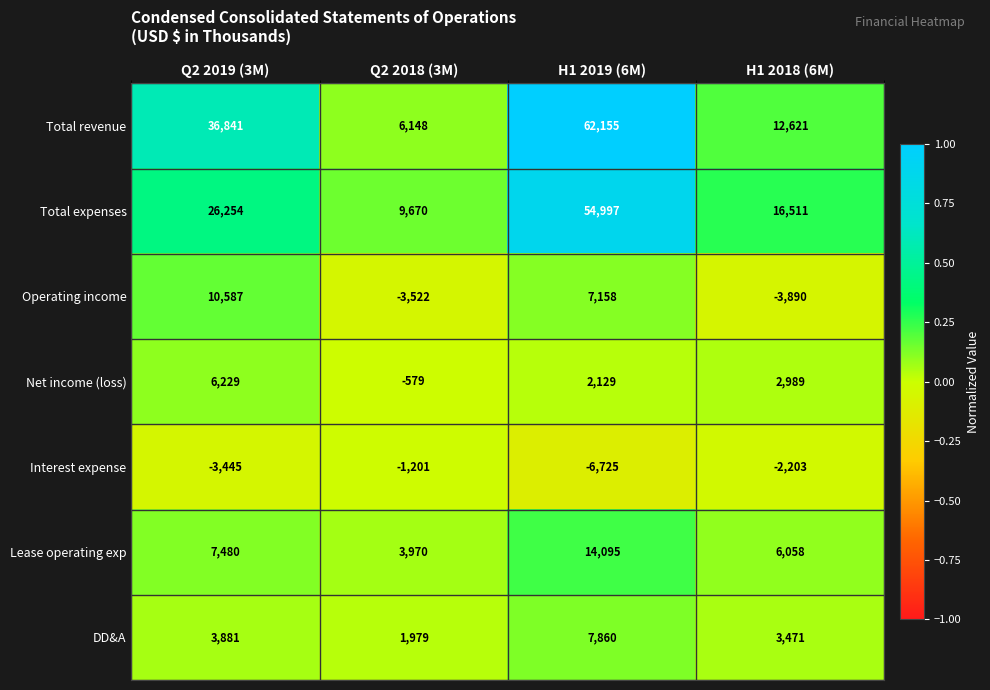

Count the number of data series in this chart.

7